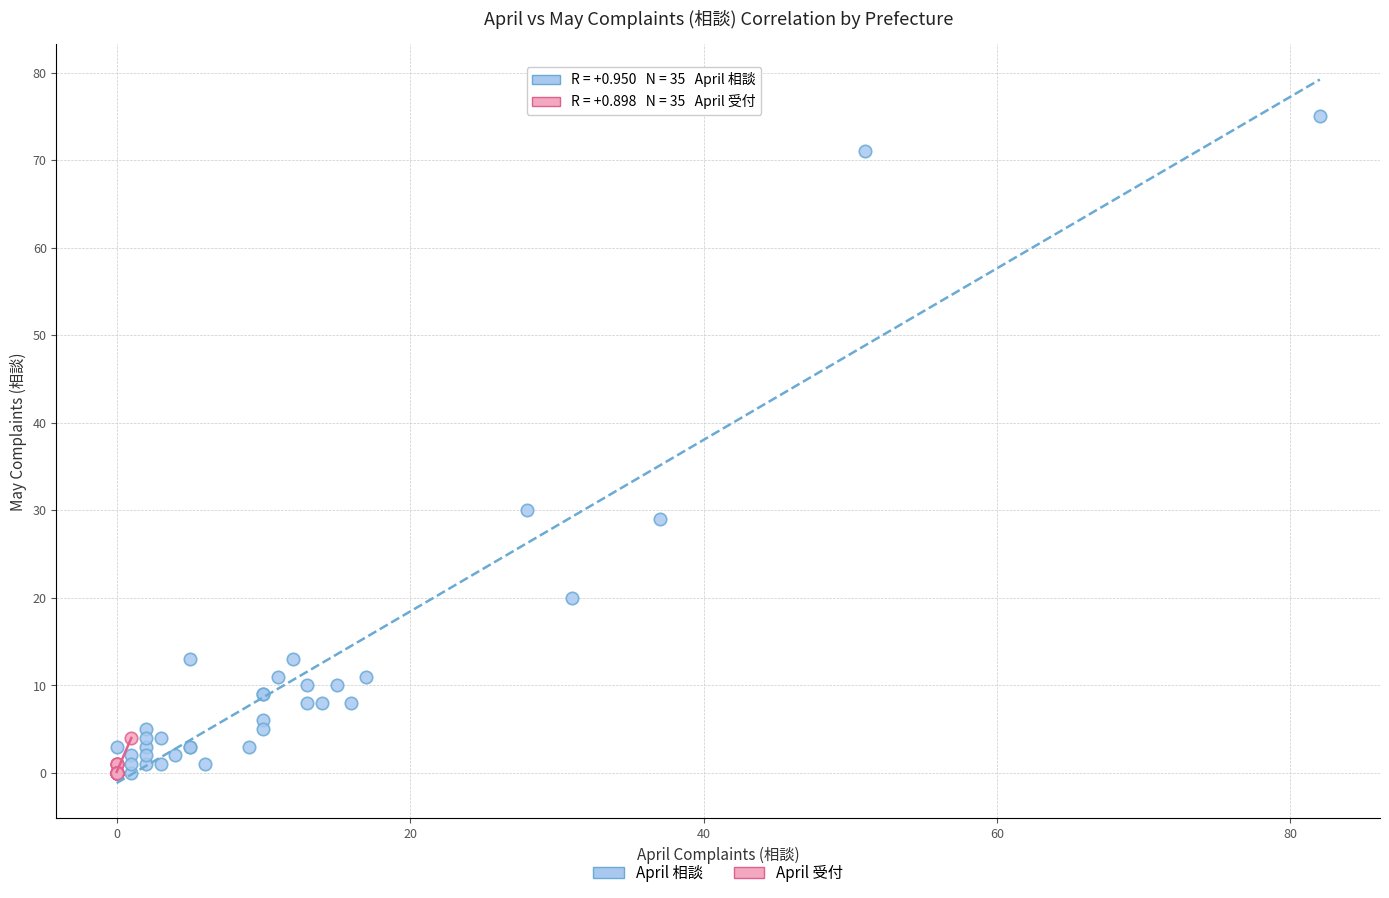

Which series reaches the maximum Y coordinate?

April 相談